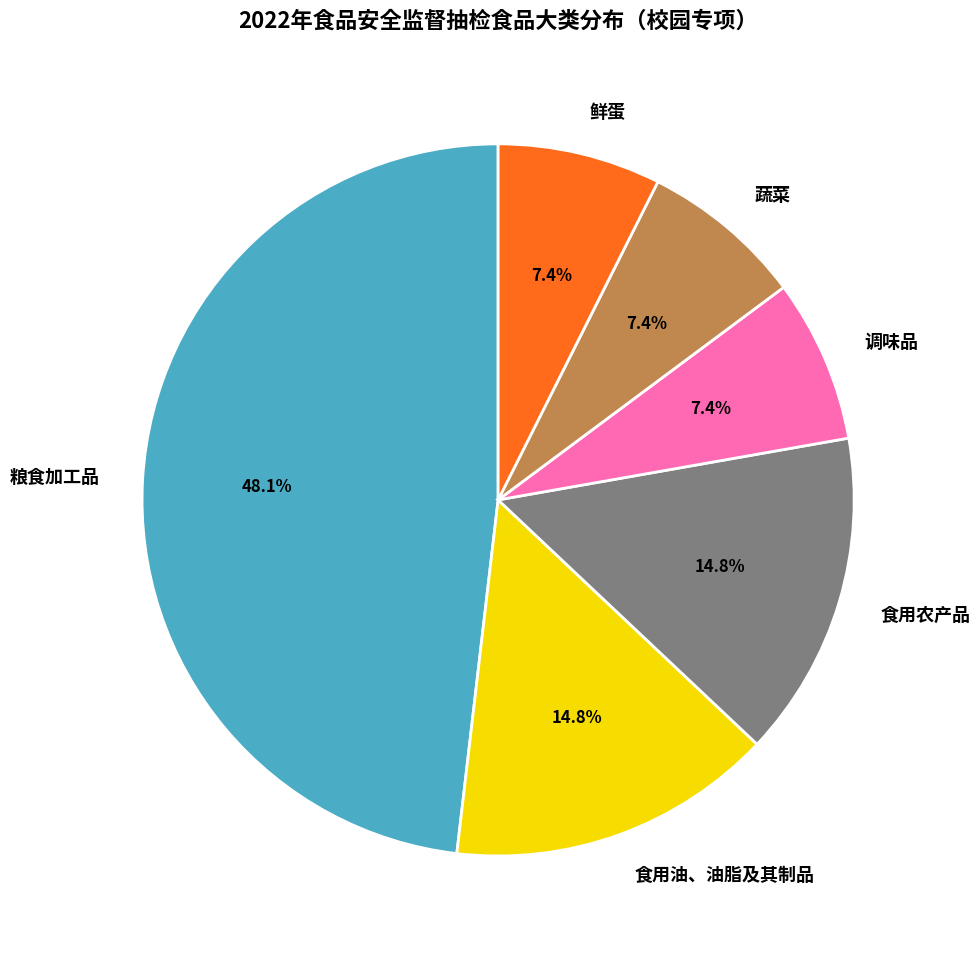

Which category has the biggest portion of the pie?

粮食加工品